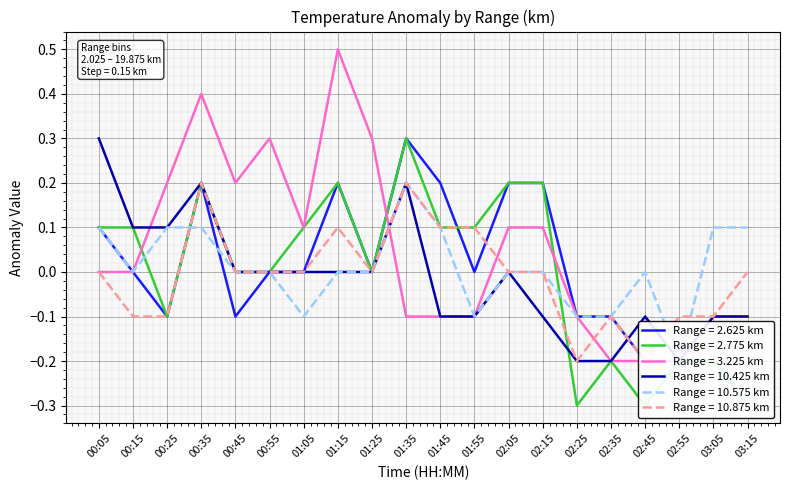

Read the 10.875 value at 03:05.

-0.1